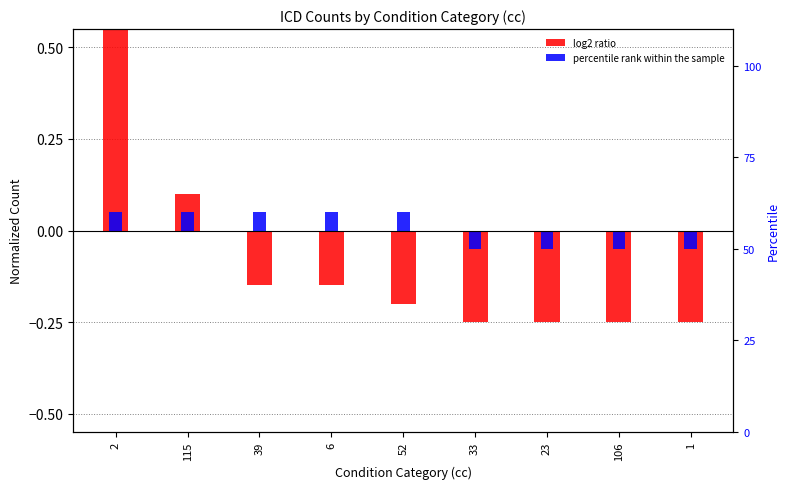

The value of percentile rank within the sample at 6 is 0.0. True or false?

False